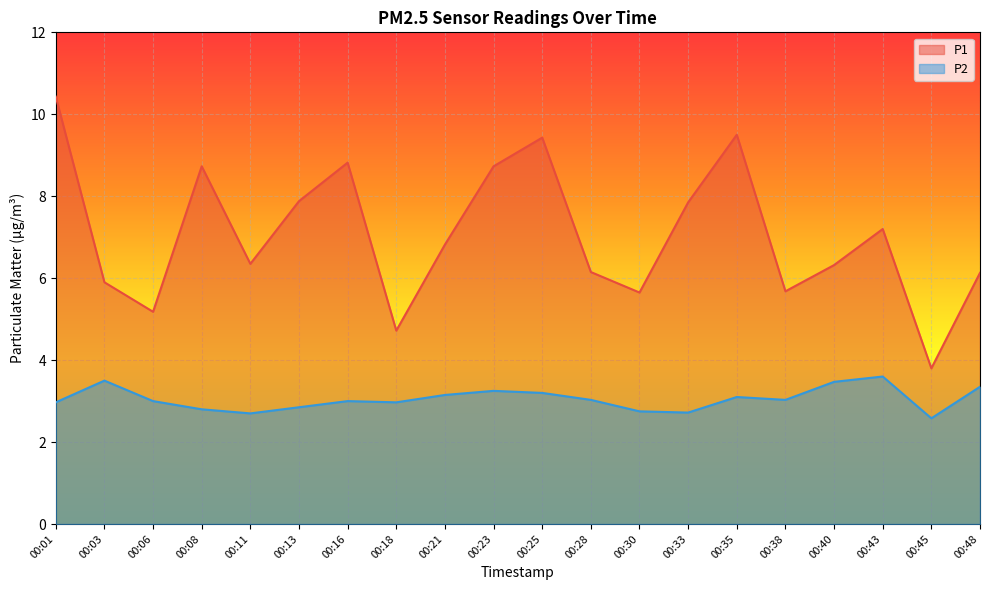

List the series in order of their peak value, highest first.

P1, P2